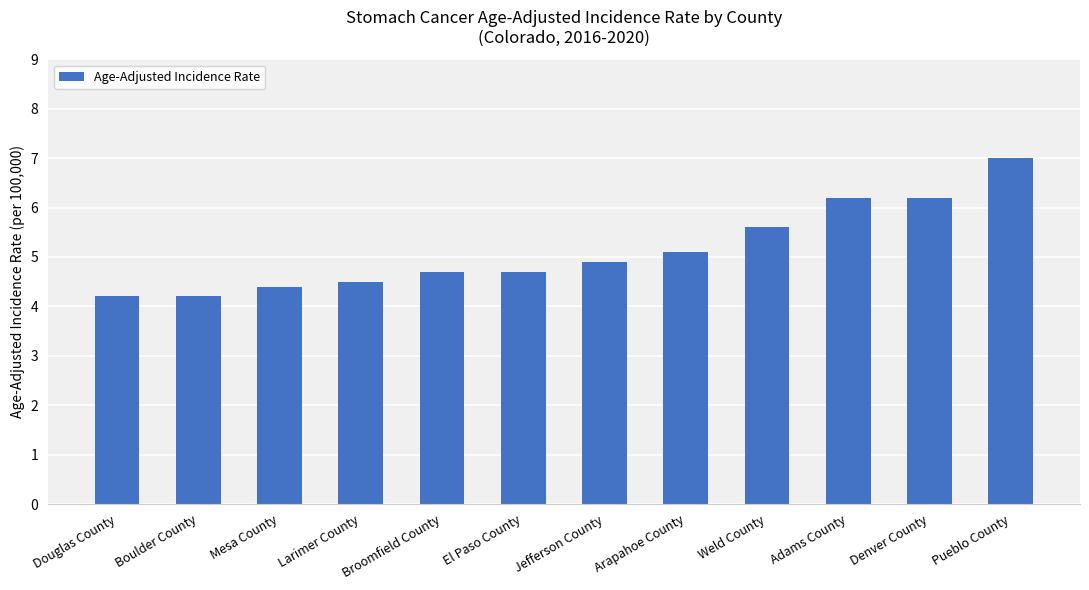

True or false: the data shows 4.9 at Jefferson County.

True